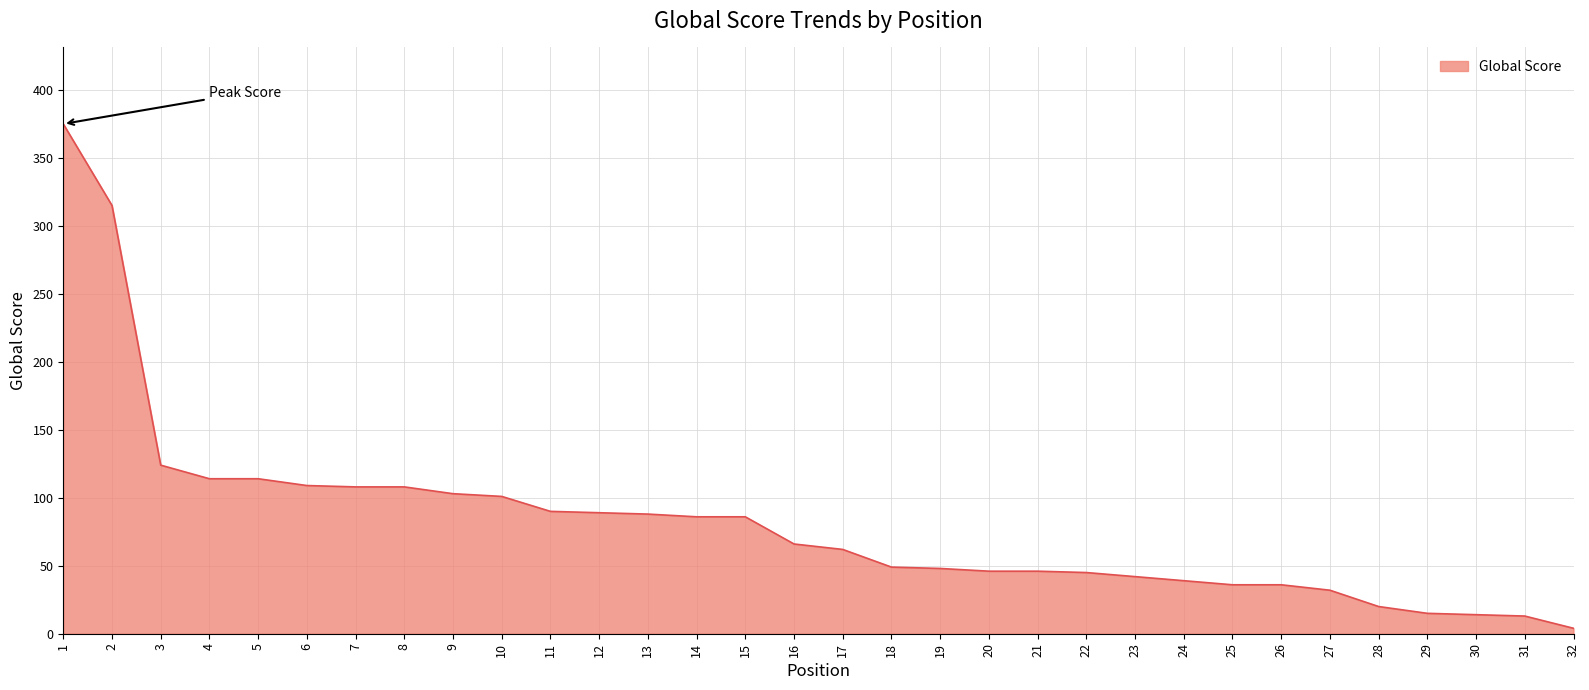

Which label corresponds to the smallest value in the chart?

32